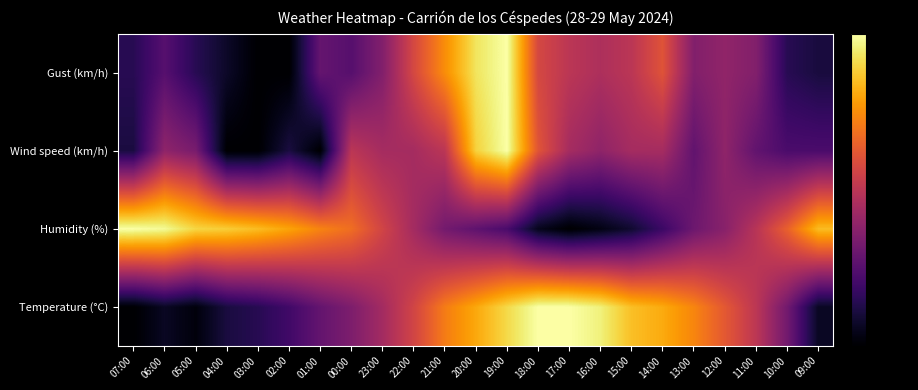

Rank the series by their maximum value, from lowest to highest.

Temperature (°C), Humidity (%), Wind speed (km/h), Gust (km/h)